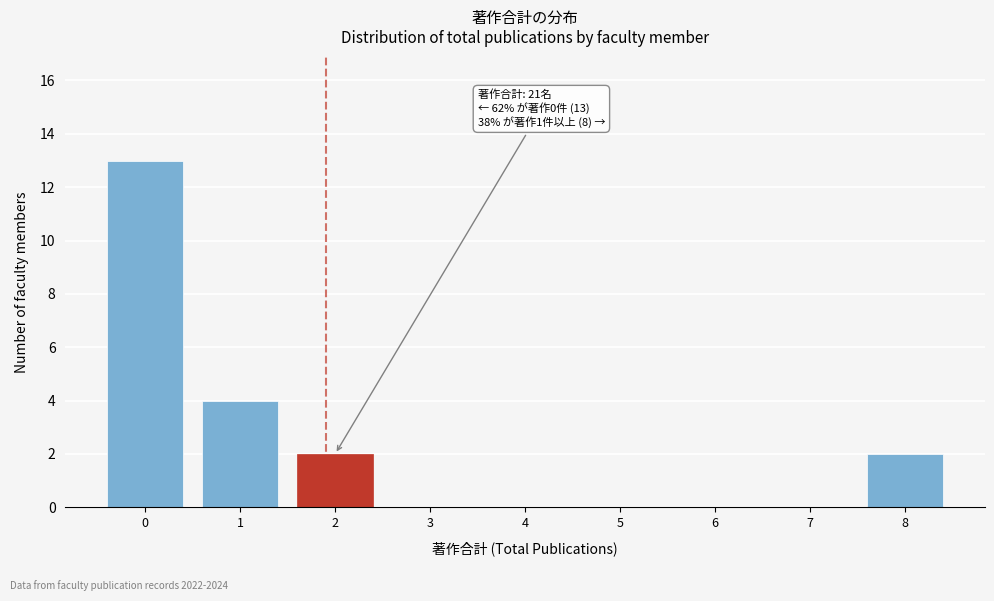

Reading left to right, extract all data points from this chart.

0=13	1=4	2=2	3=0	4=0	5=0	6=0	7=0	8=2